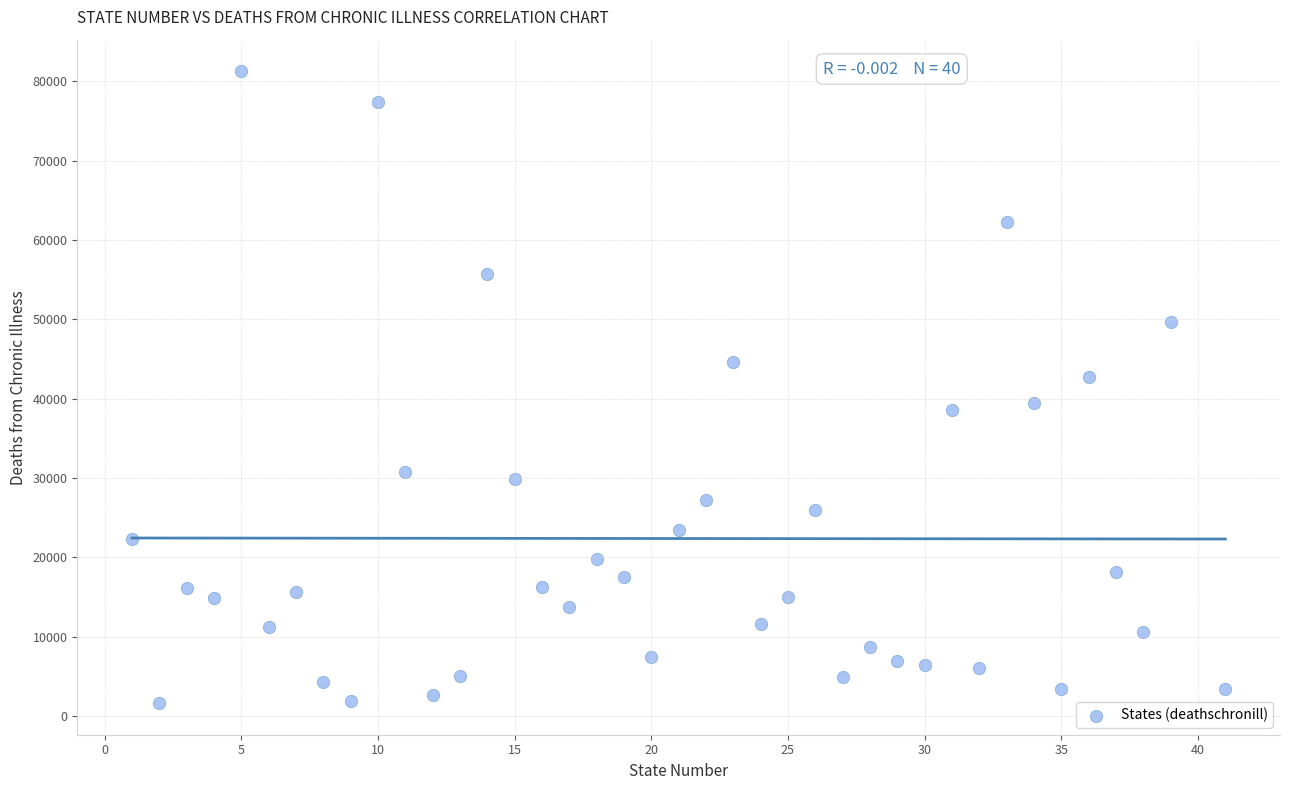

What is the range of Y values (max minus min)?

79590